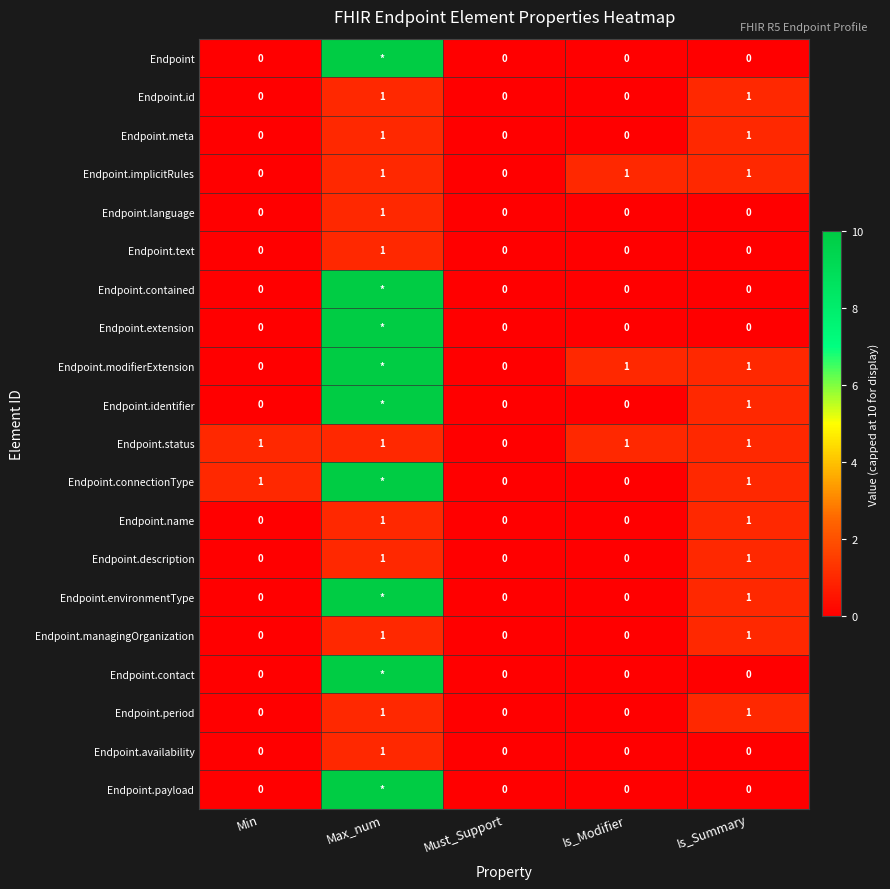

At which category is the sum across all series the highest?

Max_num